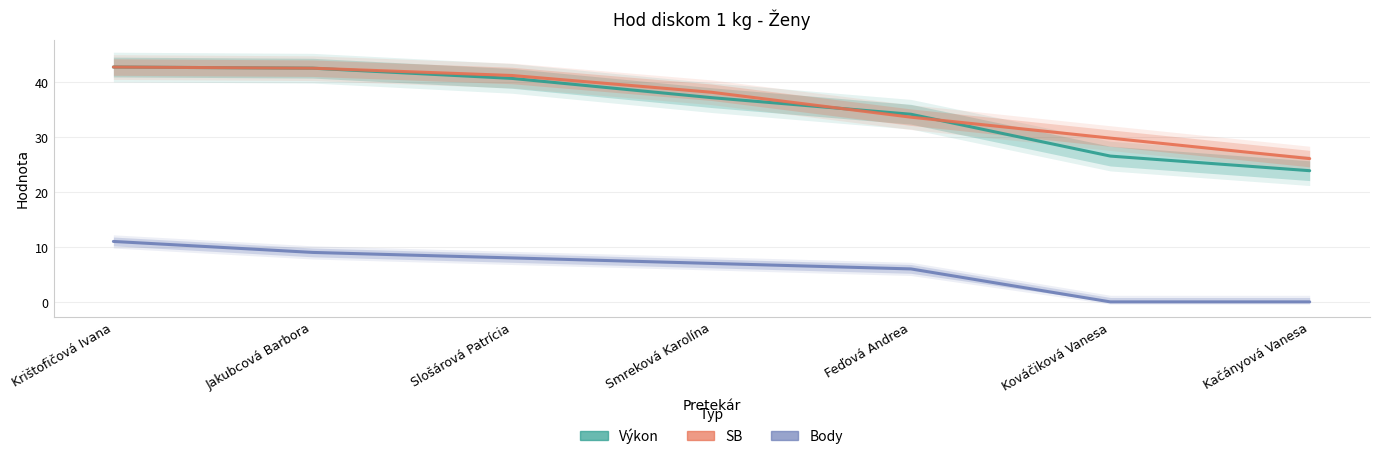

At which category is the sum across all series the highest?

Krištofičová Ivana